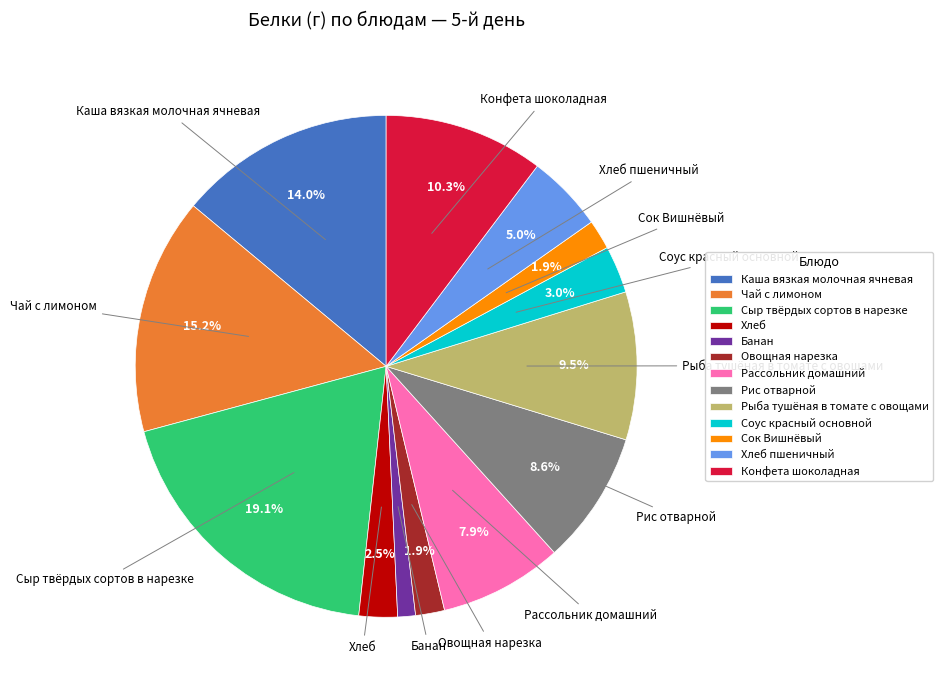

Combined, do Рыба тушёная в томате с овощами and Рис отварной account for over 50%?

No